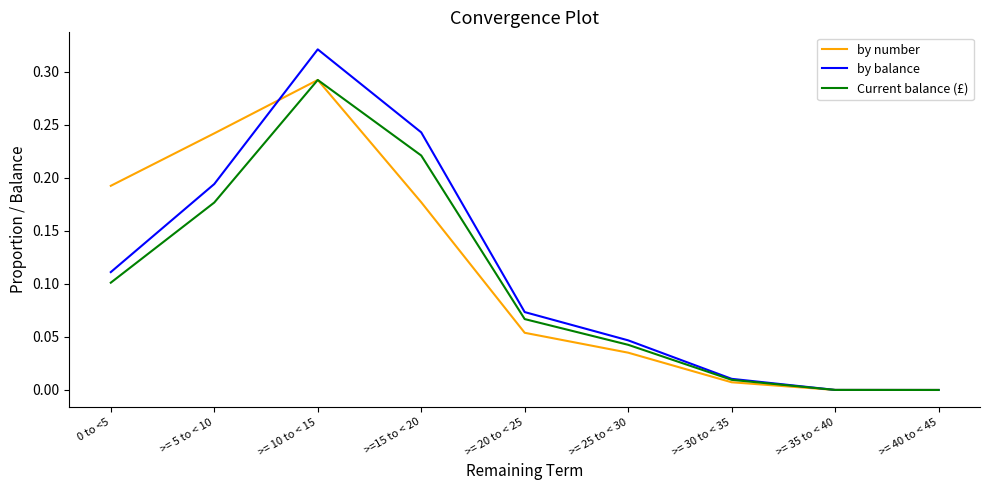

What position from the right is >= 10 to < 15?

7